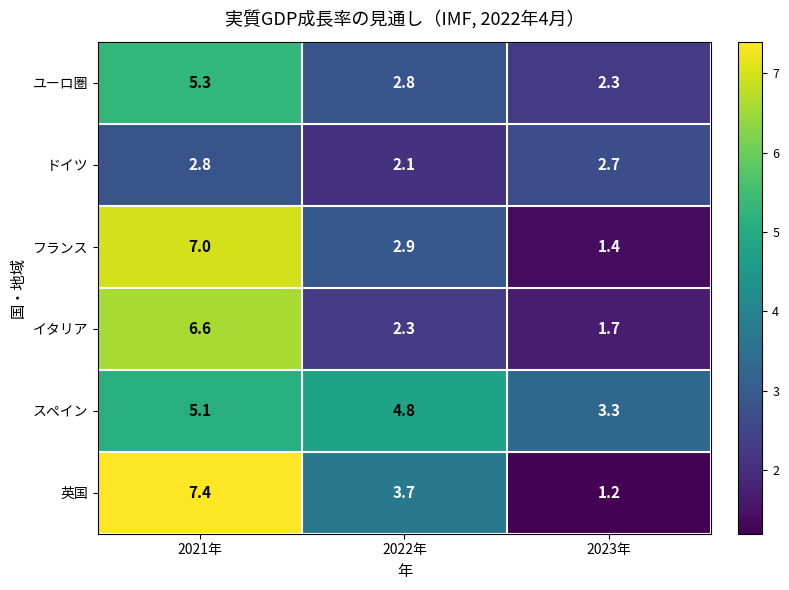

Reading left to right, extract all data points from this chart.

ユーロ圏: 2021年=5.3	2022年=2.8	2023年=2.3
ドイツ: 2021年=2.8	2022年=2.1	2023年=2.7
フランス: 2021年=7.0	2022年=2.9	2023年=1.4
イタリア: 2021年=6.6	2022年=2.3	2023年=1.7
スペイン: 2021年=5.1	2022年=4.8	2023年=3.3
英国: 2021年=7.4	2022年=3.7	2023年=1.2